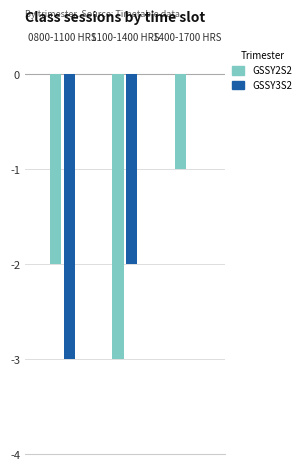

What is the sum of the GSSY2S2 values at 0800-1100 HRS and 1100-1400 HRS?

-5